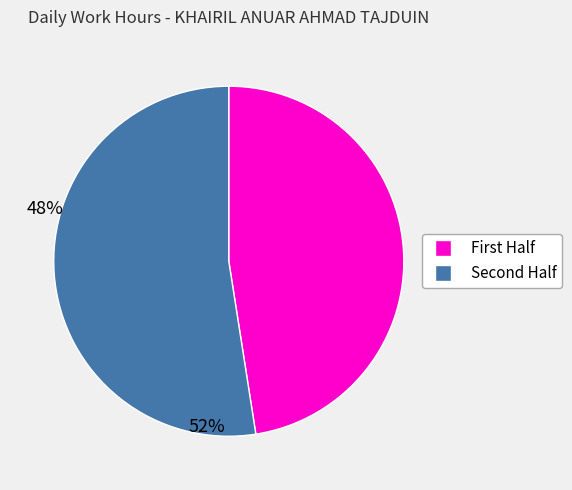

Does any single category account for the majority?

Yes